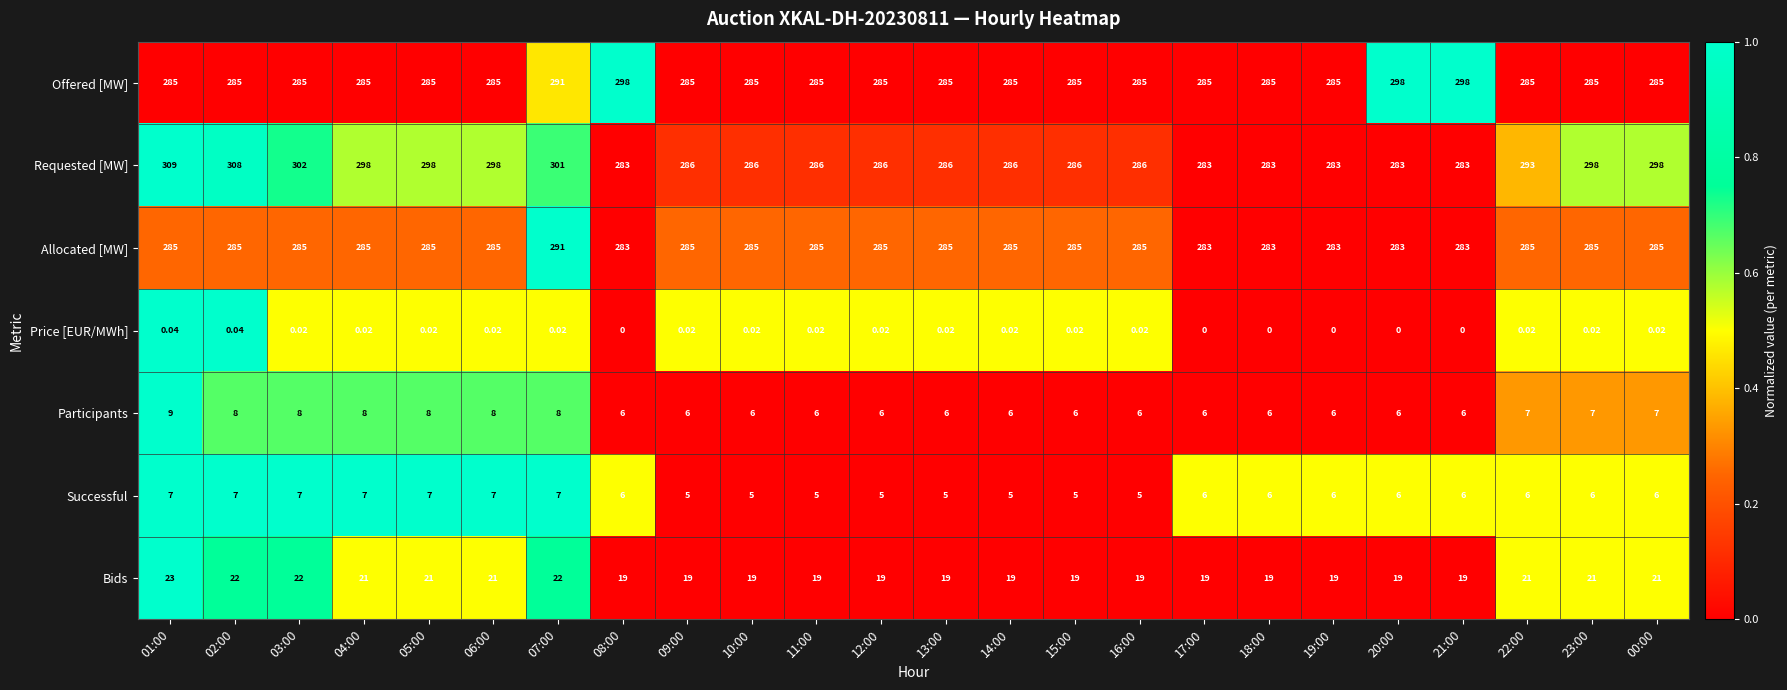

Which series changed the most between 05:00 and 10:00?

Requested [MW]